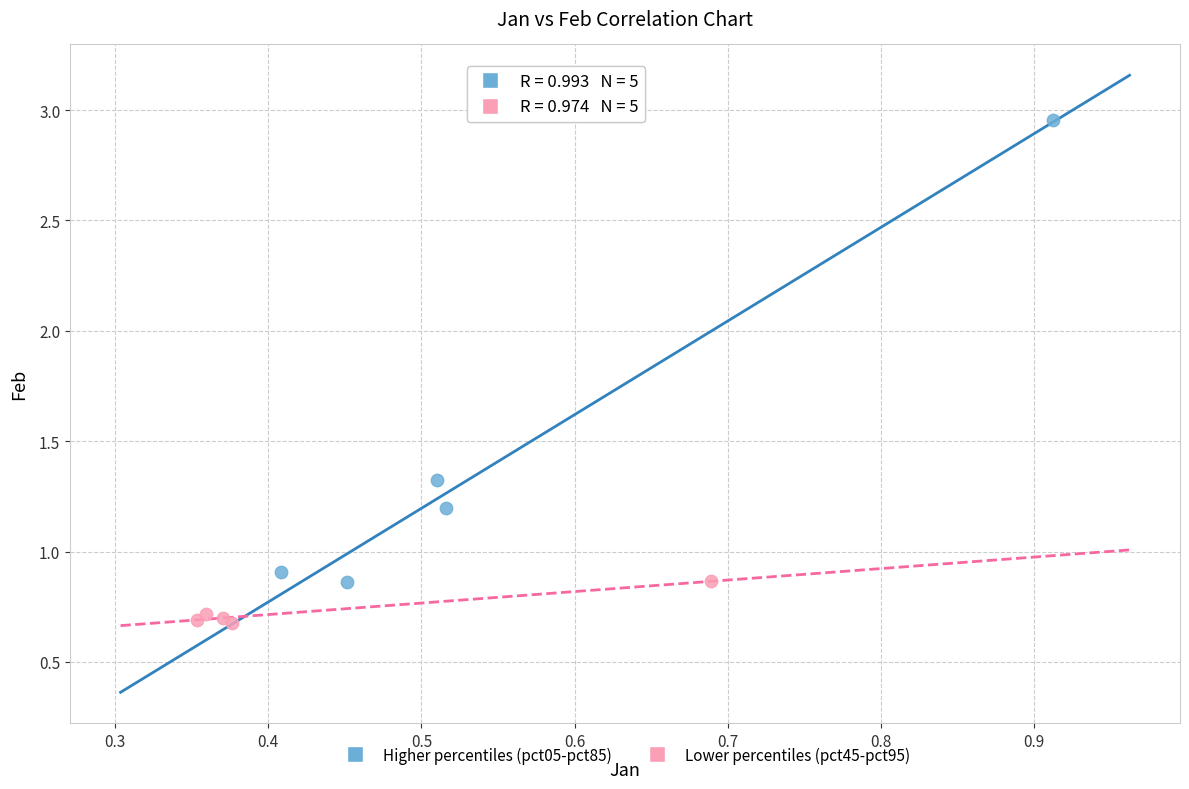

Which series reaches the minimum Y coordinate?

Lower percentiles (pct45-pct95)